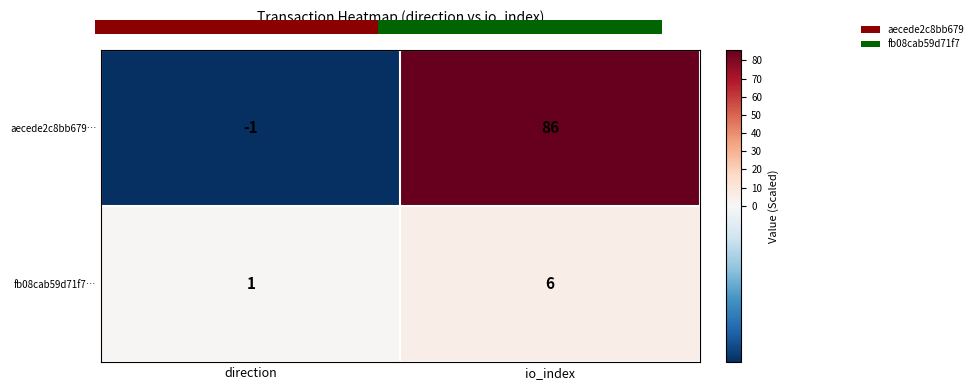

The aecede2c8bb679… series shows -2 at direction. True or false?

False